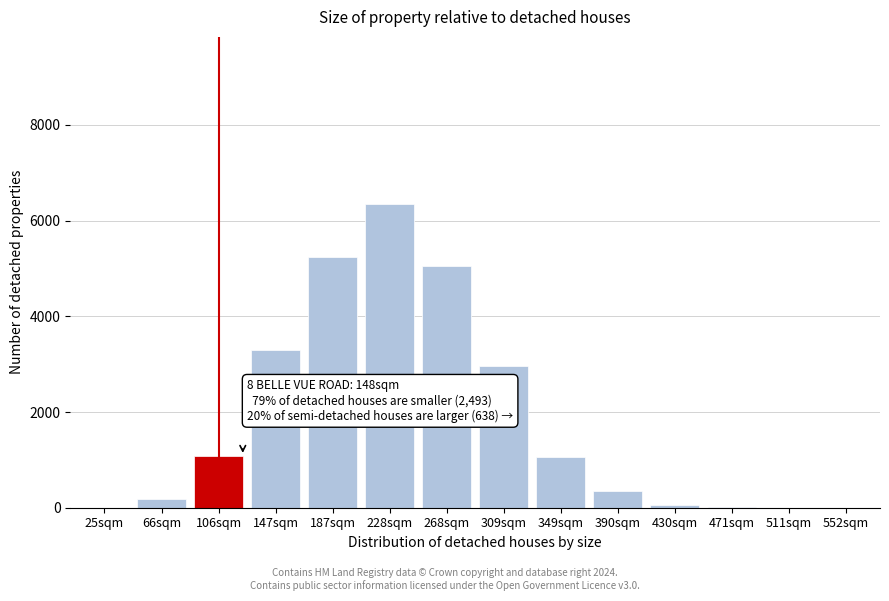

What is the greatest value displayed?

6347